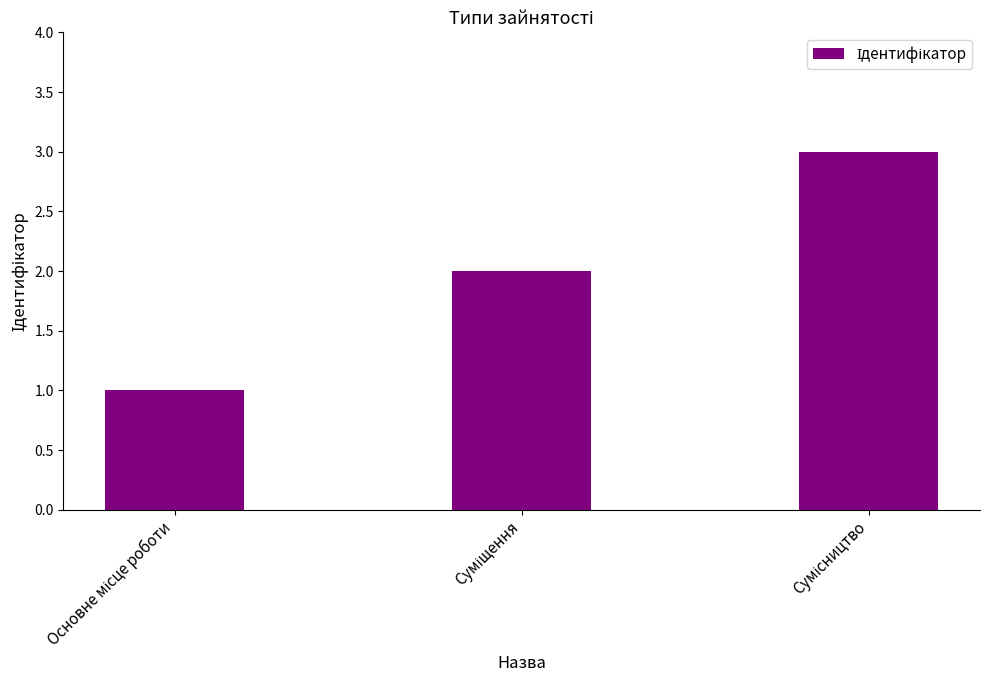

What is the greatest value displayed?

3